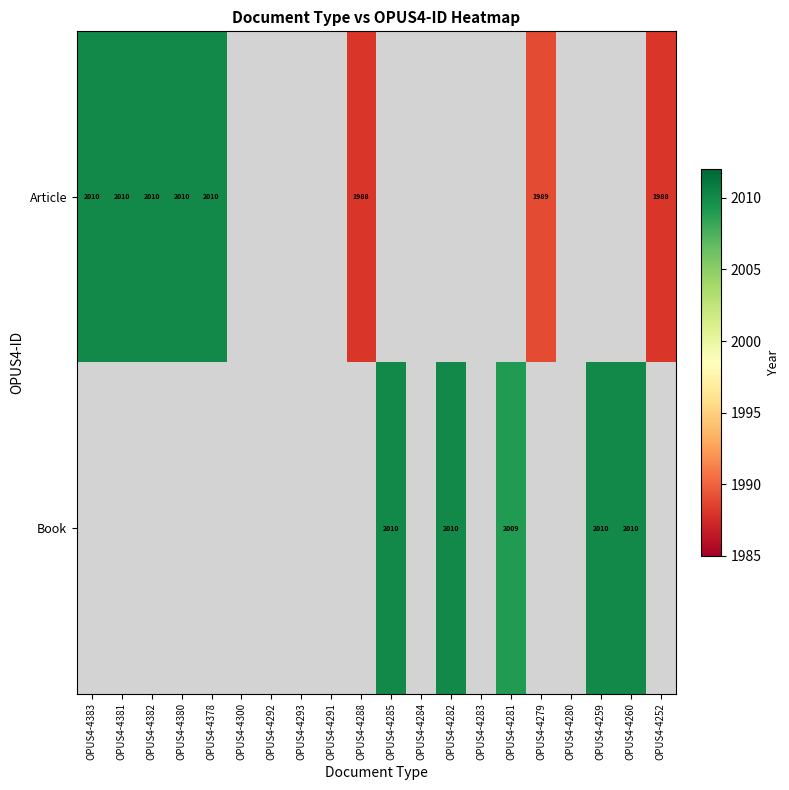

The value of Book at OPUS4-4259 is 923. True or false?

False